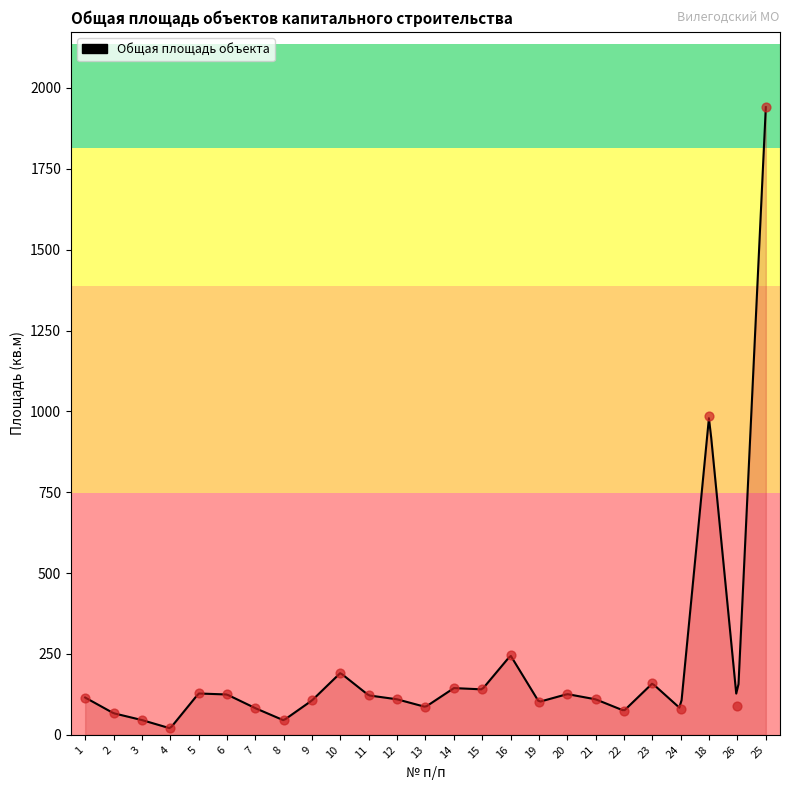

What is the change in value from 6 to 8?

-79.9